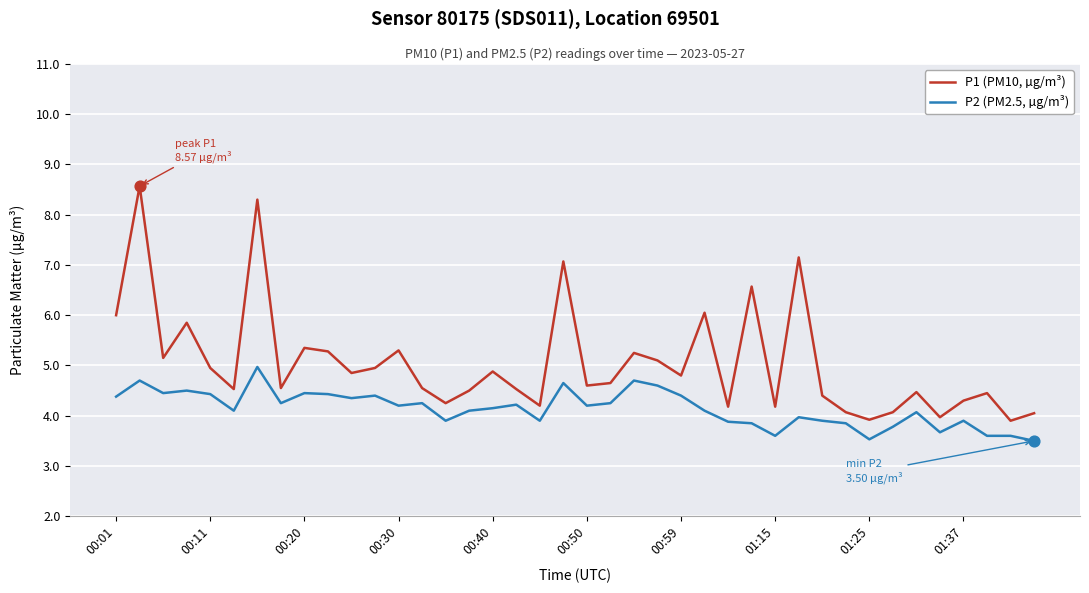

Which series has the largest total across all categories?

P1 (PM10, µg/m³)